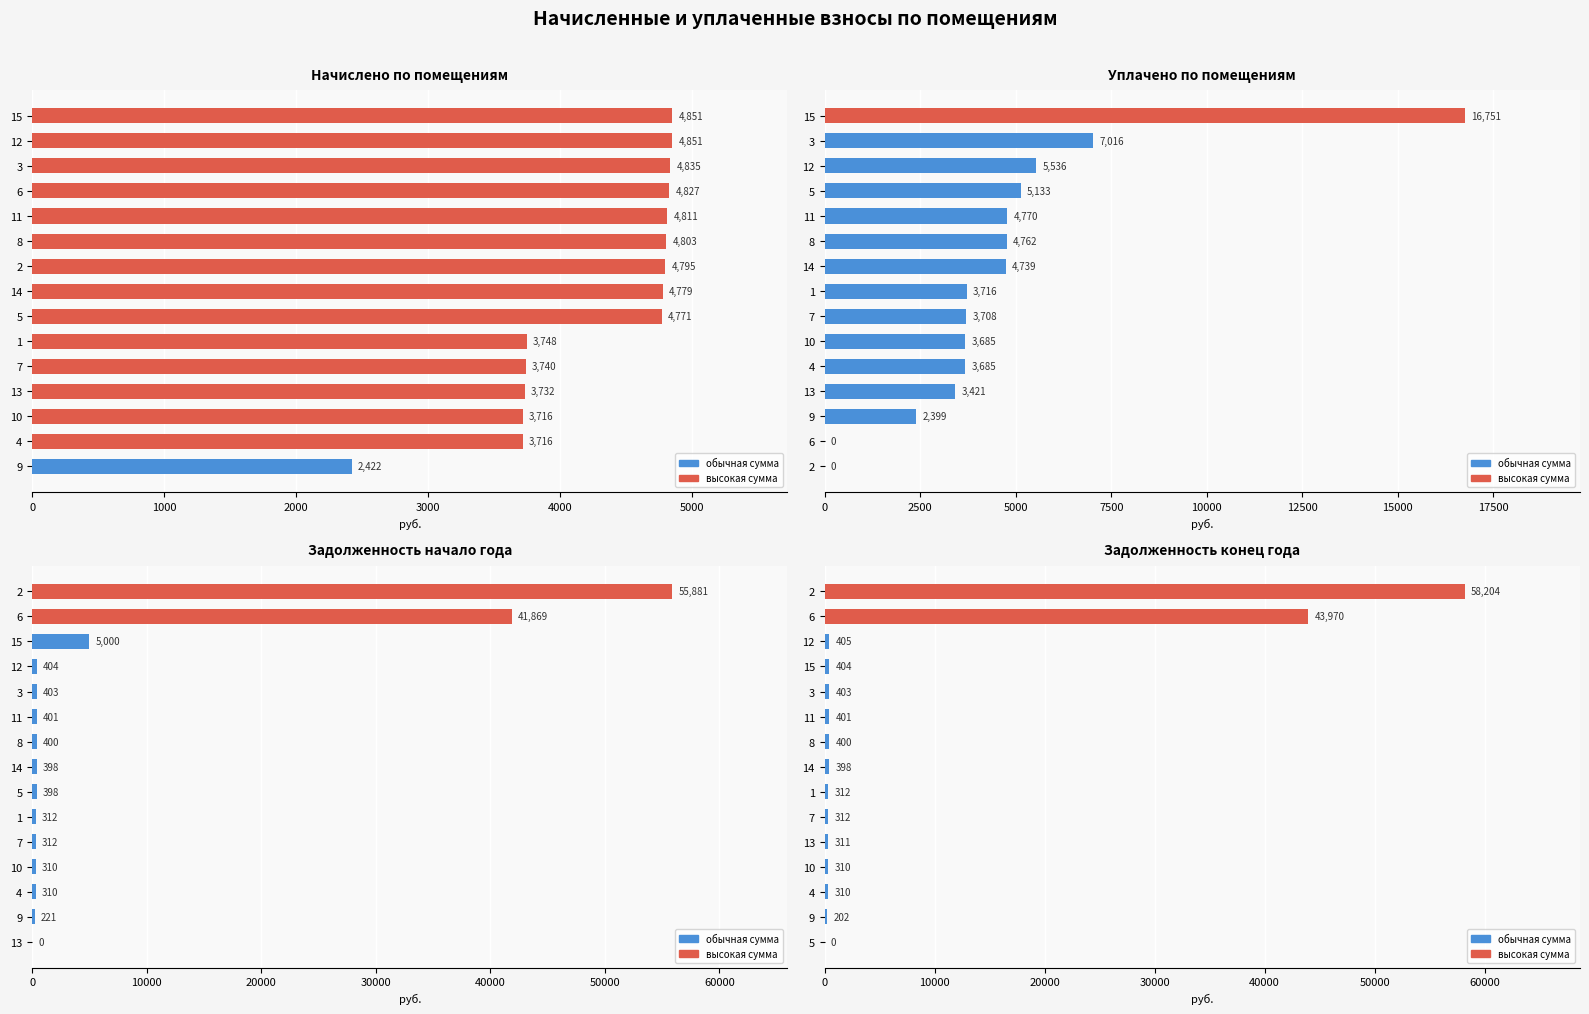

Reading left to right, list all the values displayed in this chart.

начислено: 2421.6	3716.3	3716.3	3732.2	3740.3	3748.2	4771.2	4779.2	4795.2	4803.2	4811.2	4827.1	4835.2	4851.1	4851.1
уплачено: 0.0	0.0	2399.2	3421.2	3684.7	3684.7	3708.4	3716.3	4738.6	4762.4	4770.2	5133.0	5535.8	7016.1	16751.0
задолженность (нач): 0.0	221.3	309.7	309.7	311.7	312.4	397.6	398.3	400.3	400.9	402.9	404.4	5000.0	41869.0	55881.2
задолженность (кон): 0.0	202.4	309.7	309.7	311.0	311.7	312.4	398.3	400.3	400.9	402.9	404.3	405.2	43970.2	58204.1